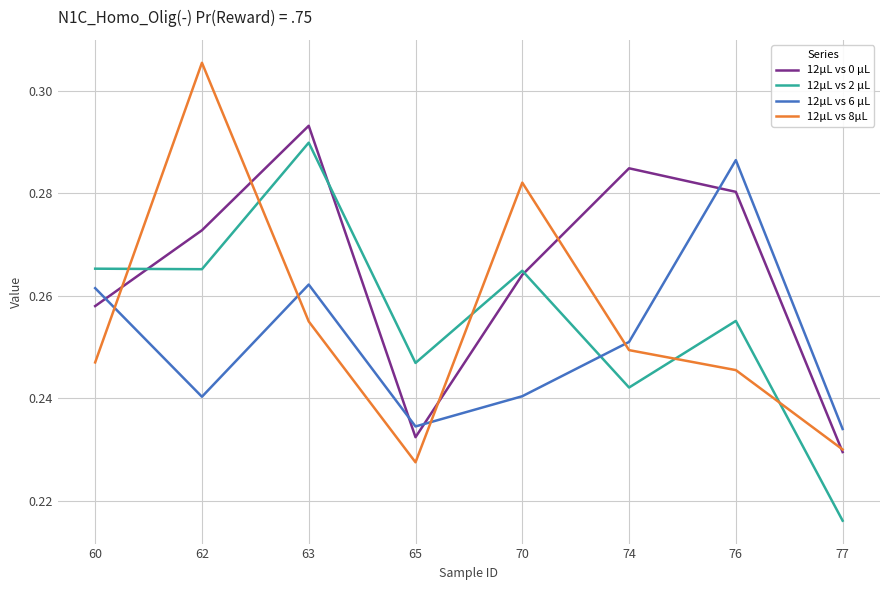

True or false: 12μL vs 8μL has a value of 0.1 at 63.

False